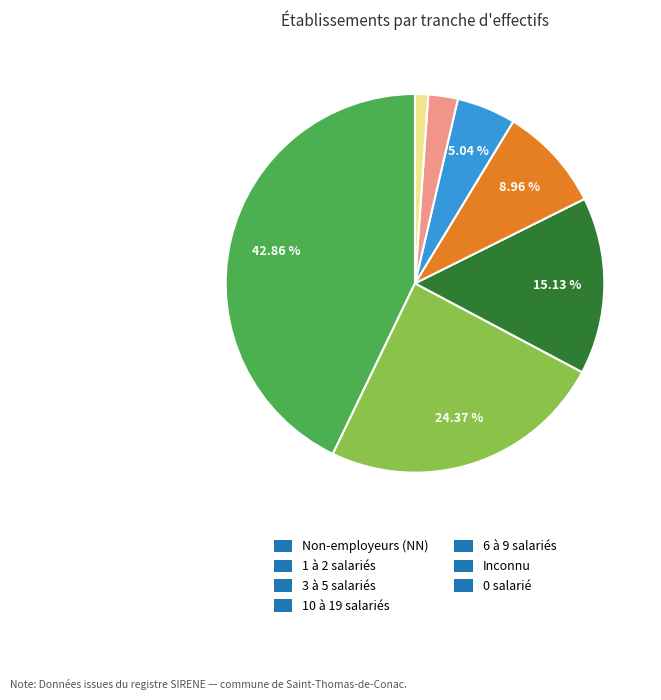

Does any single category account for the majority?

No